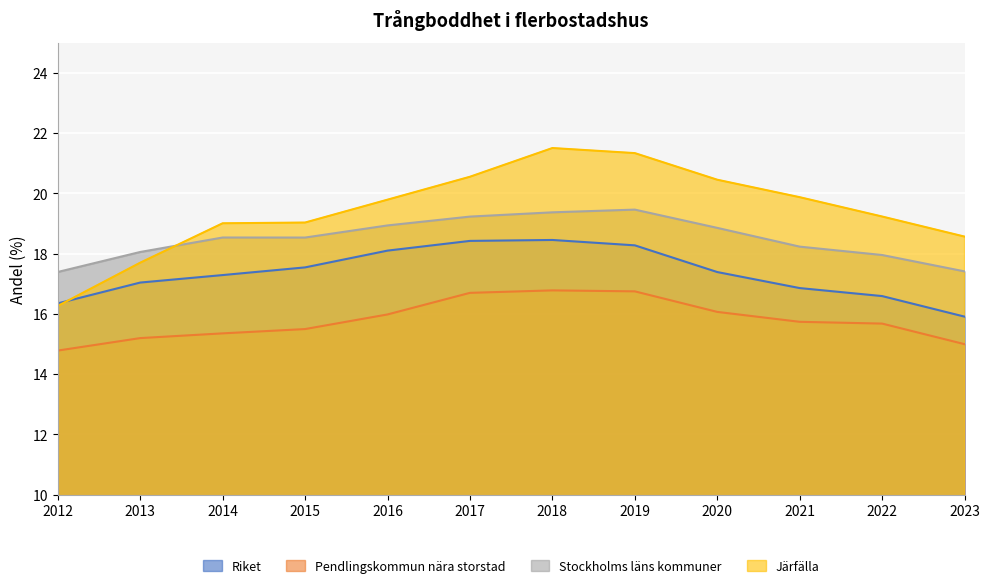

The value of Stockholms läns kommuner at 2016 is 18.9. True or false?

True